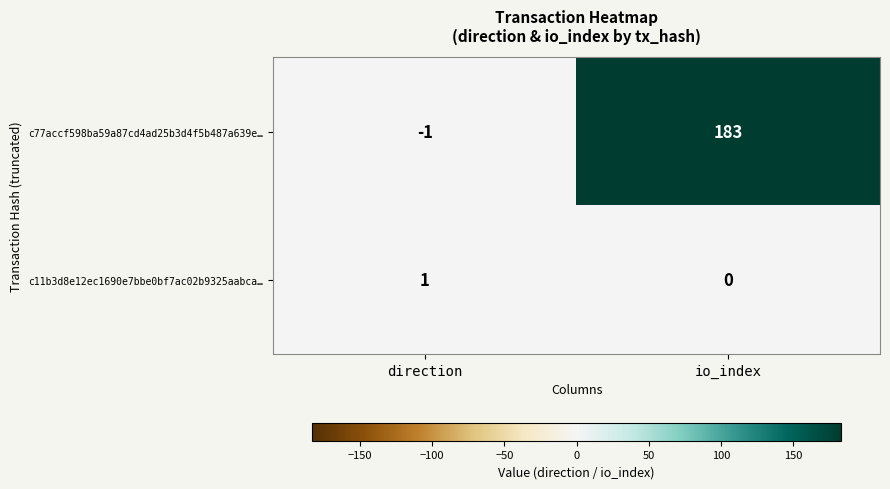

The c11b3d8e12ec1690e7bbe0bf7ac02b9325aabca… series shows 1 at io_index. True or false?

False